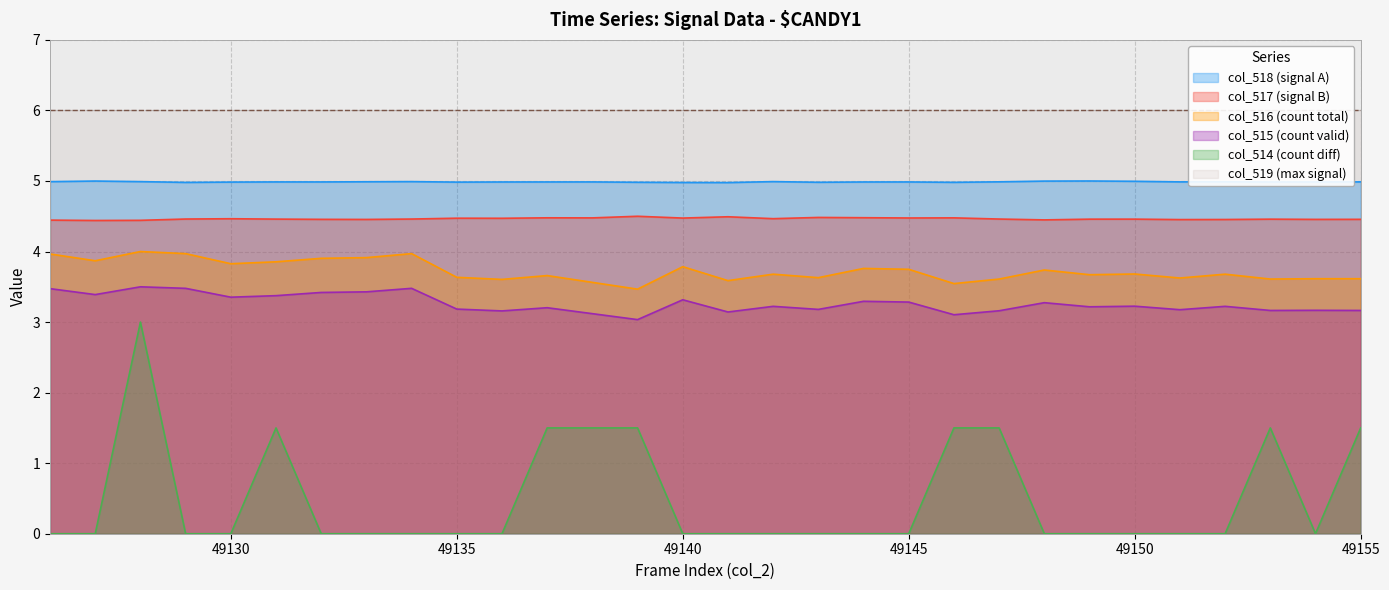

Reading right to left, what are all the values shown in this chart?

col_518: 5.0	5.0	5.0	5.0	5.0	5.0	5.0	5.0	5.0	5.0	5.0	5.0	5.0	5.0	5.0	5.0	5.0	5.0	5.0	5.0	5.0	5.0	5.0	5.0	5.0	5.0	5.0	5.0	5.0	5.0
col_517: 4.5	4.5	4.5	4.5	4.5	4.5	4.5	4.4	4.5	4.5	4.5	4.5	4.5	4.5	4.5	4.5	4.5	4.5	4.5	4.5	4.5	4.5	4.5	4.5	4.5	4.5	4.5	4.4	4.4	4.4
col_516: 3.6	3.6	3.6	3.7	3.6	3.7	3.7	3.7	3.6	3.5	3.7	3.8	3.6	3.7	3.6	3.8	3.5	3.6	3.7	3.6	3.6	4.0	3.9	3.9	3.9	3.8	4.0	4.0	3.9	4.0
col_515: 3.2	3.2	3.2	3.2	3.2	3.2	3.2	3.3	3.2	3.1	3.3	3.3	3.2	3.2	3.1	3.3	3.0	3.1	3.2	3.2	3.2	3.5	3.4	3.4	3.4	3.4	3.5	3.5	3.4	3.5
col_514: 1.5	0.0	1.5	0.0	0.0	0.0	0.0	0.0	1.5	1.5	0.0	0.0	0.0	0.0	0.0	0.0	1.5	1.5	1.5	0.0	0.0	0.0	0.0	0.0	1.5	0.0	0.0	3.0	0.0	0.0